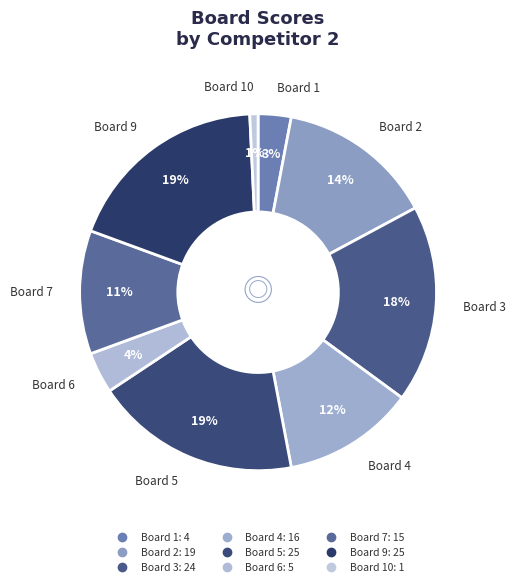

Count the number of slices in the pie.

9